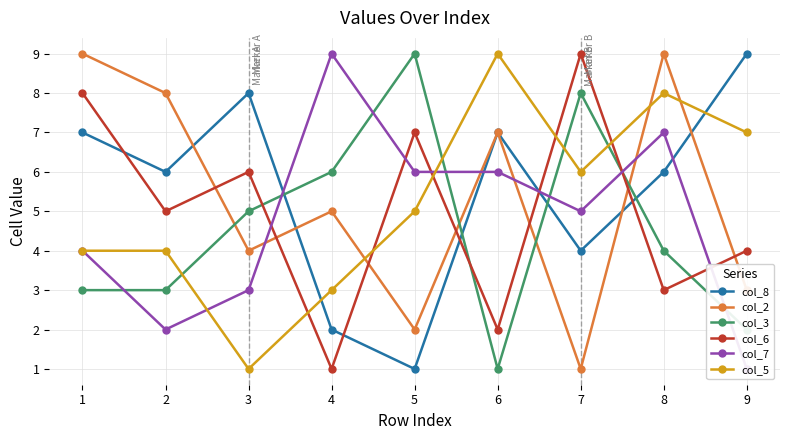

Between which two adjacent categories do col_5 and col_8 first intersect?

3 and 4